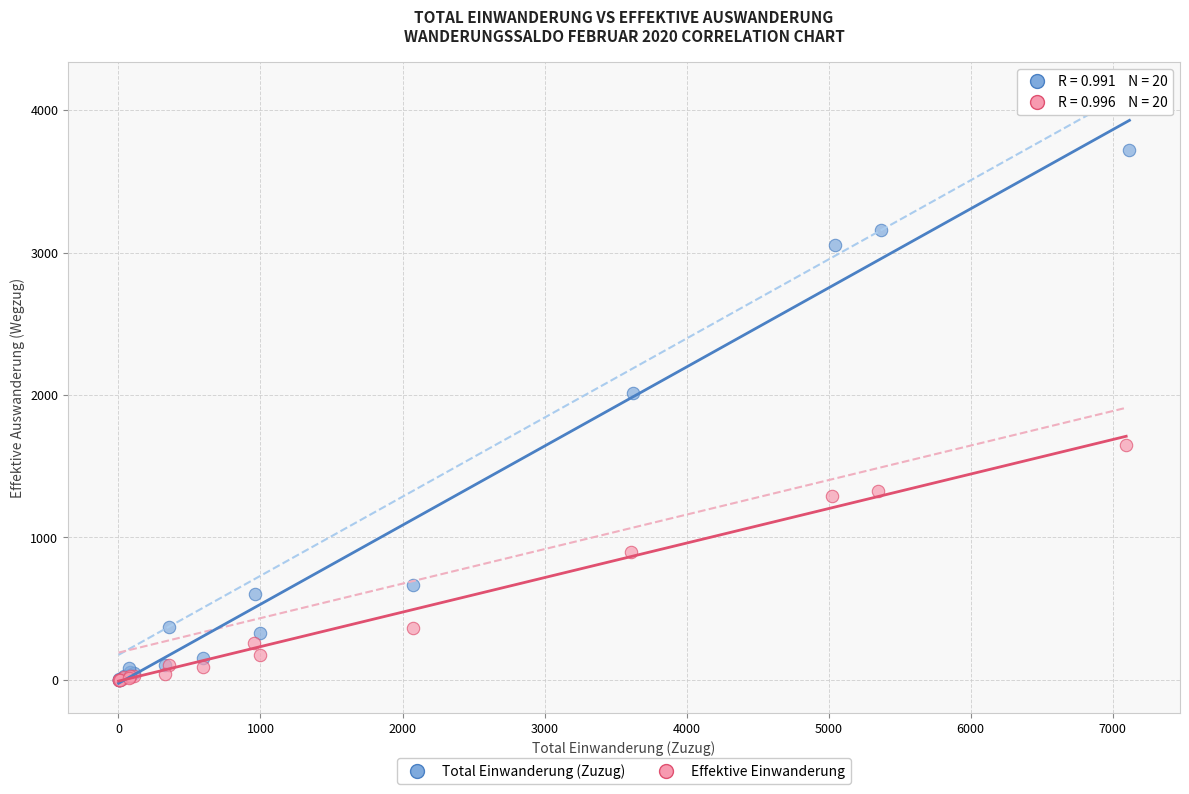

What are all the series names shown in the legend?

Total Einwanderung (Zuzug), Effektive Einwanderung